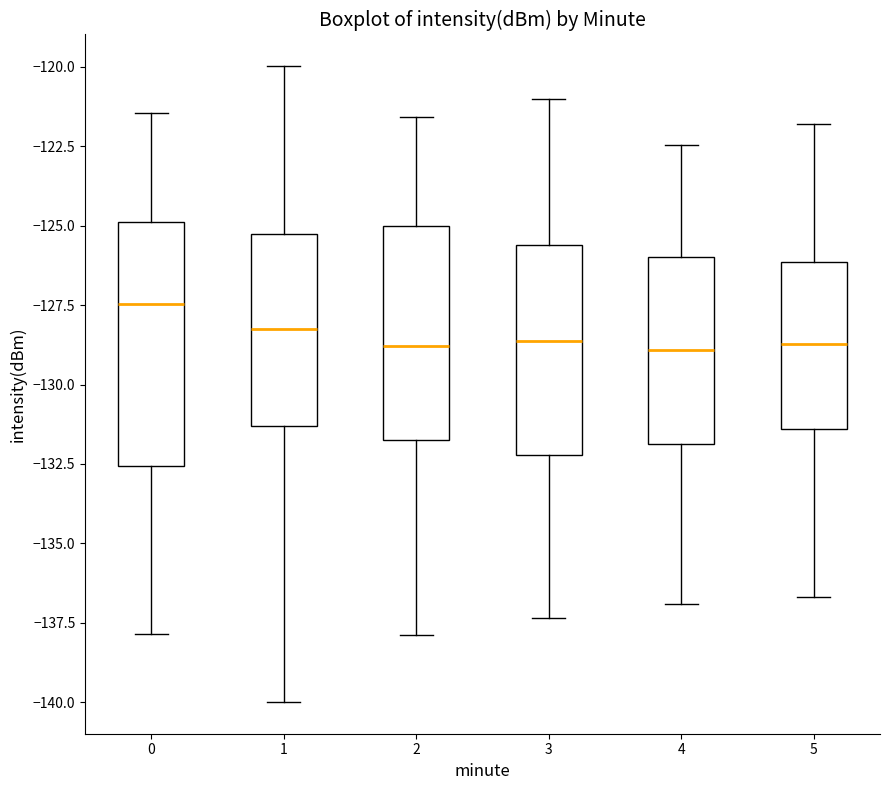

Which box is the tallest, from its lower edge to its upper edge?

0